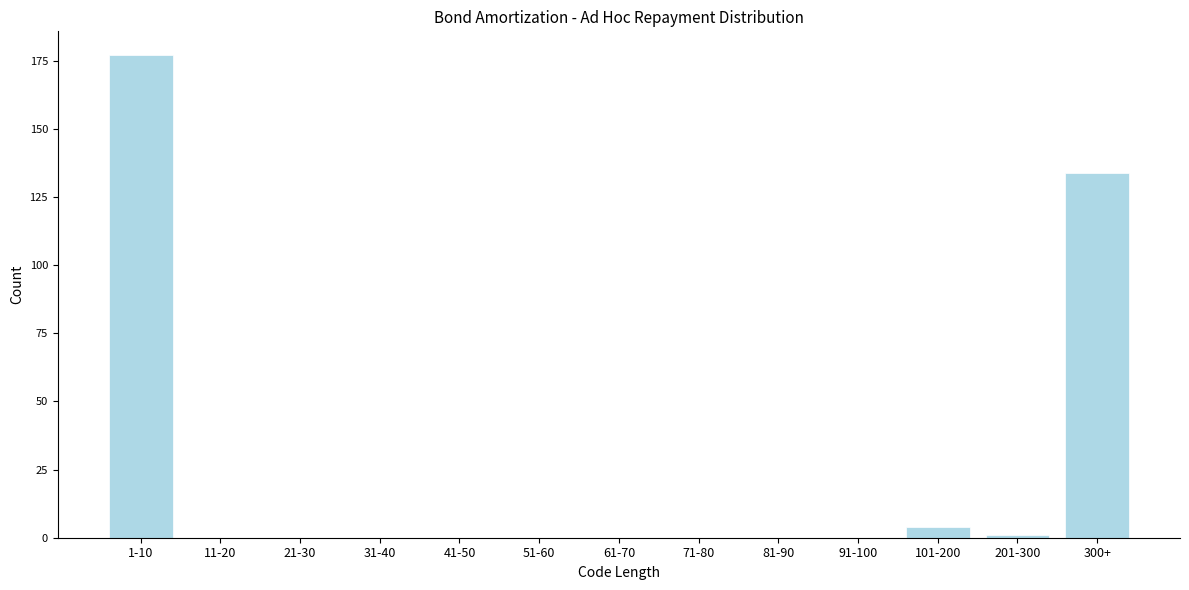

Reading left to right, extract all data points from this chart.

1-10=177	11-20=0	21-30=0	31-40=0	41-50=0	51-60=0	61-70=0	71-80=0	81-90=0	91-100=0	101-200=4	201-300=1	300+=134